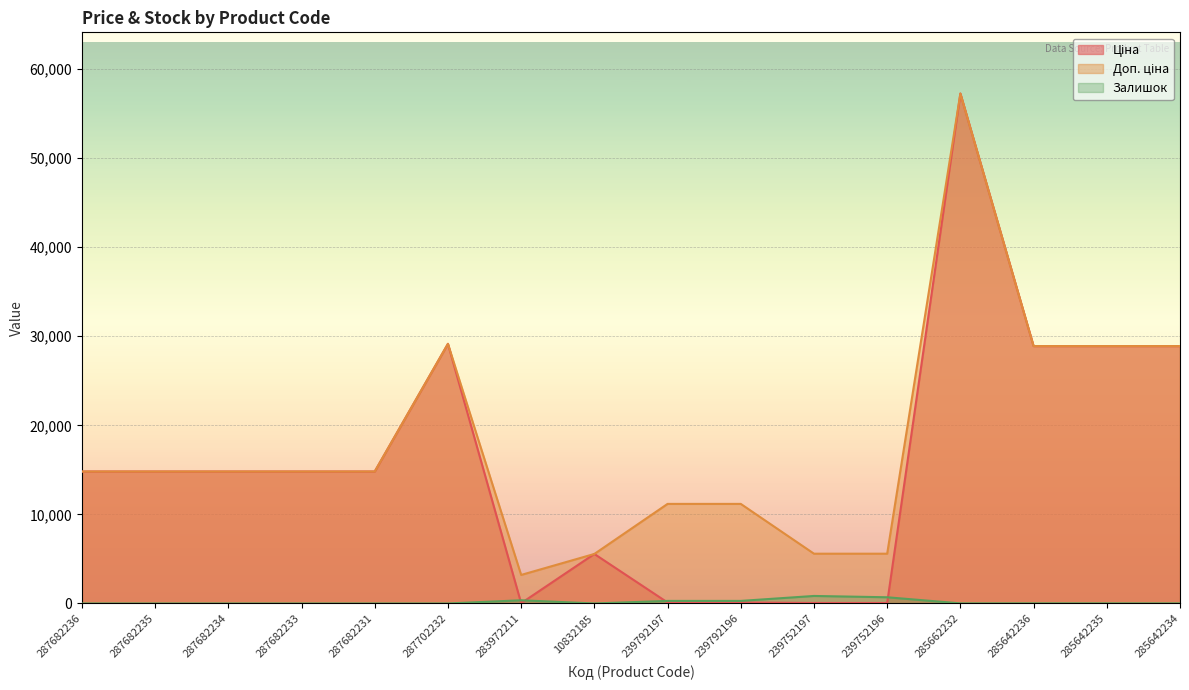

What is the difference between the maximum and minimum values in the Залишок series?

845.0